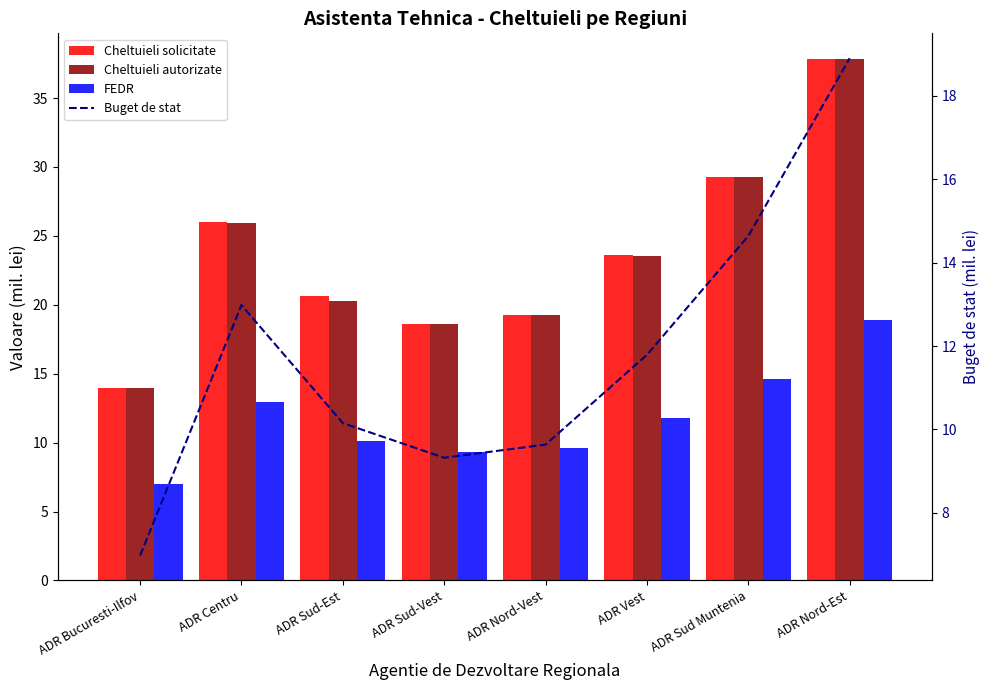

What is the label of the 4th bar from the right?

ADR Nord-Vest